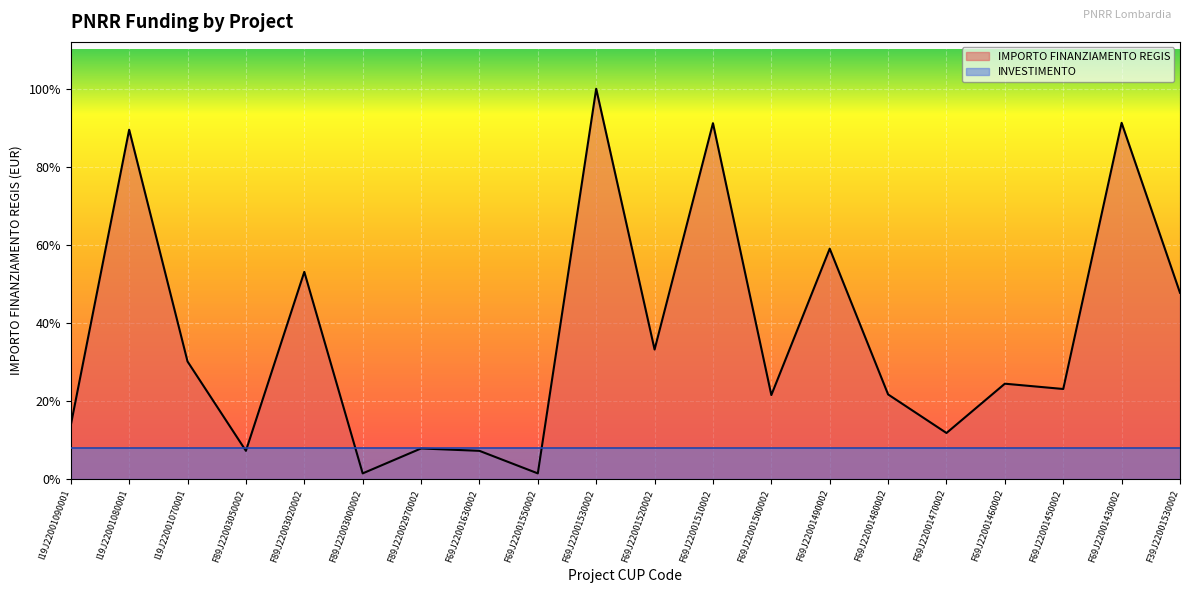

The value at F69J22001550002 is 44030.2. True or false?

False